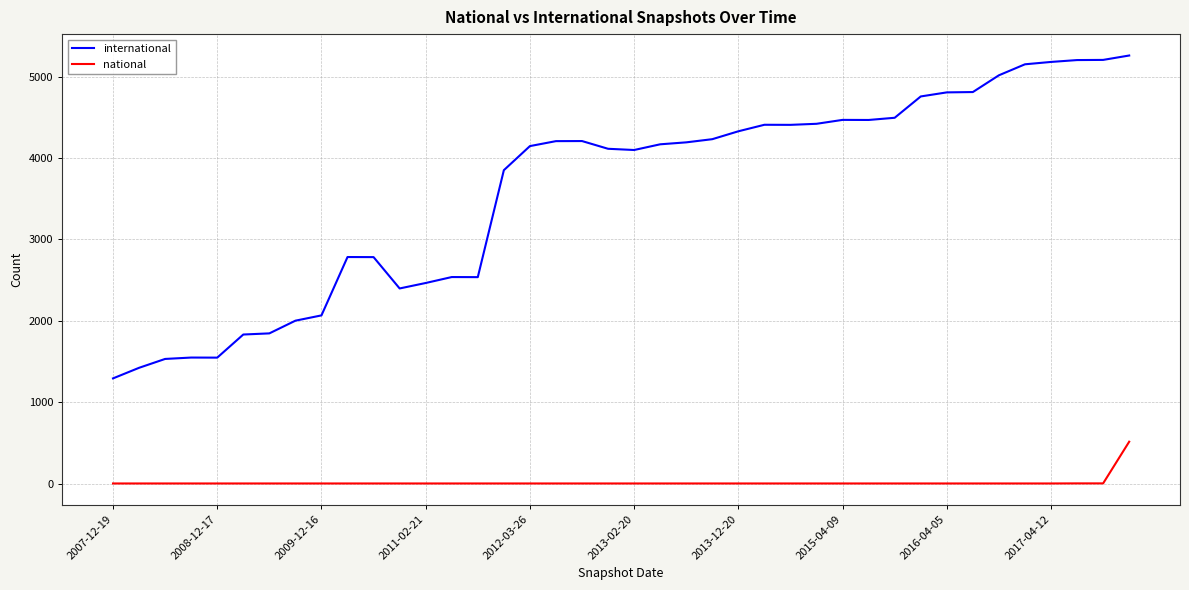

True or false: international and national intersect in this chart.

False